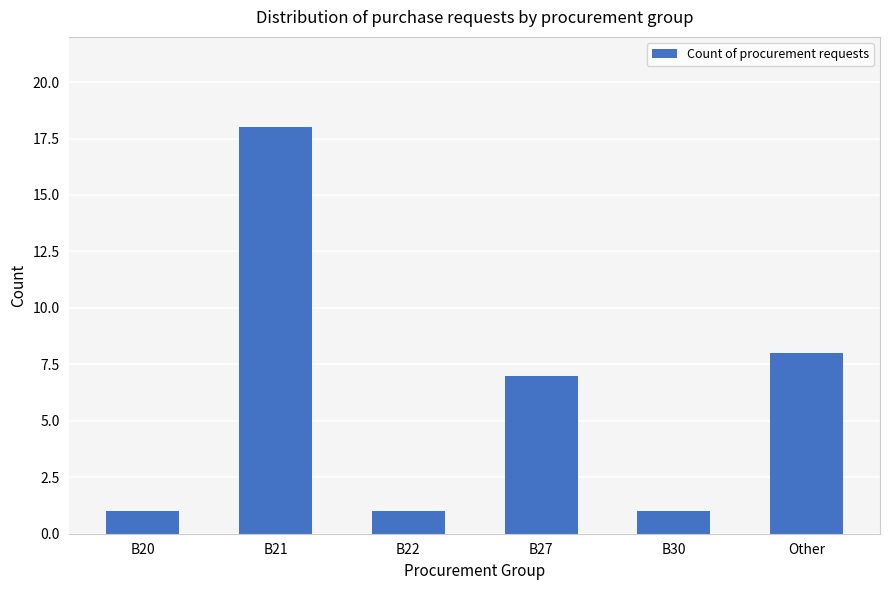

Does the chart contain any negative values?

No